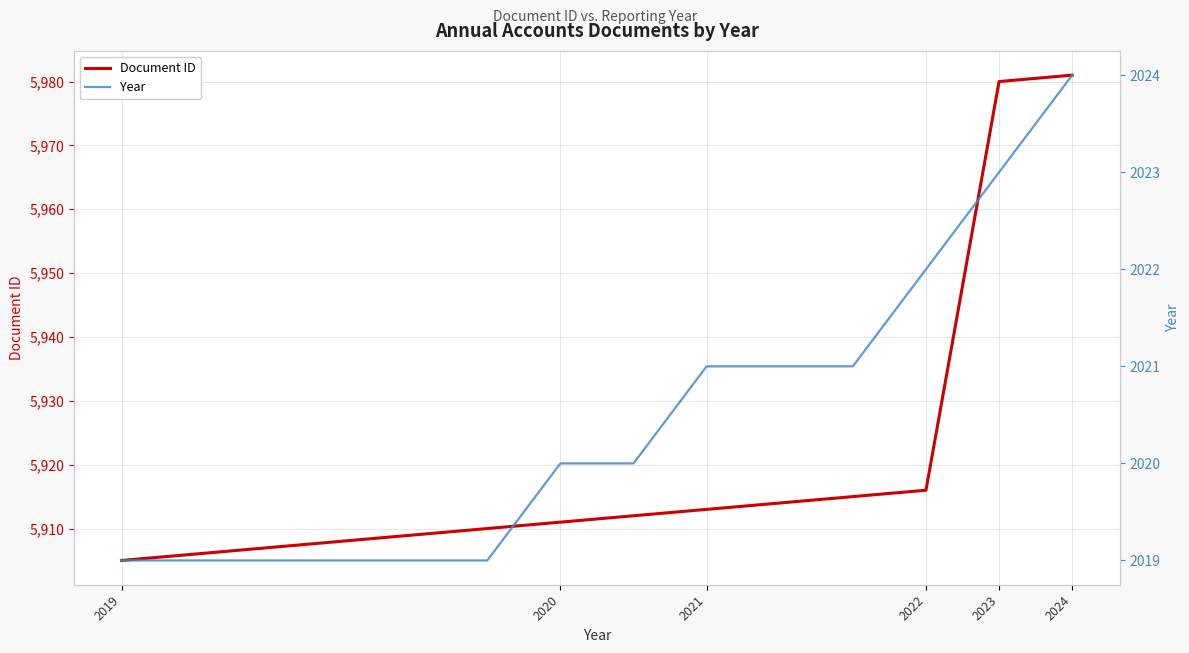

Which category has the lowest value across all series?

2019